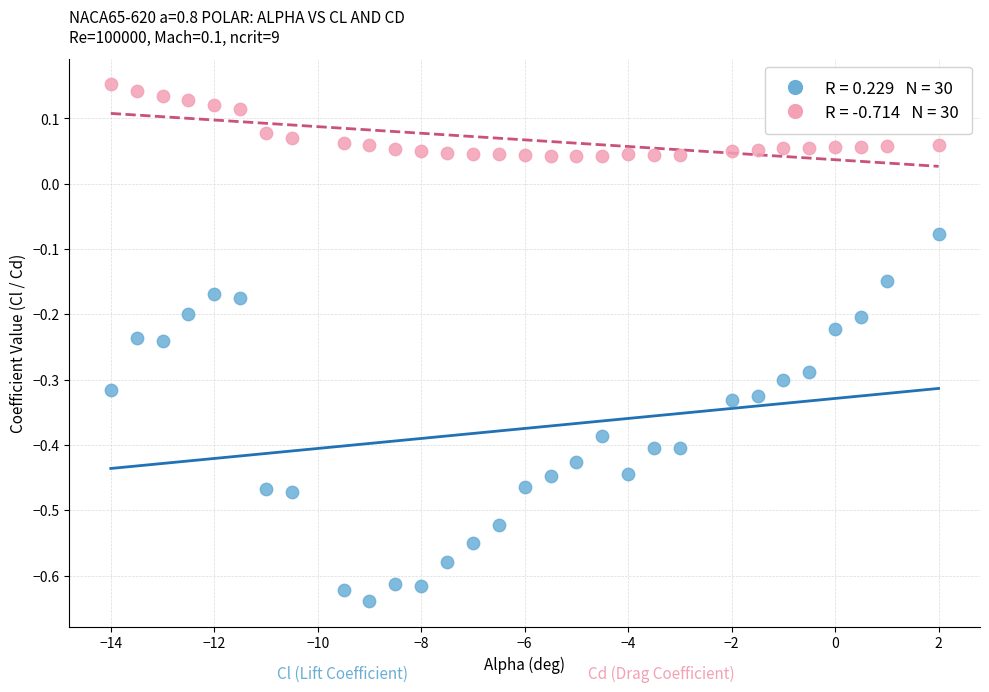

Across all data points, what is the range of Y values (max minus min)?

0.8